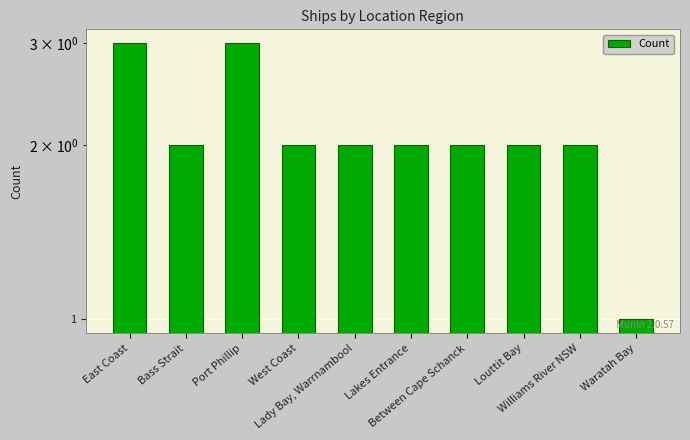

Reading left to right, extract all data points from this chart.

3	2	3	2	2	2	2	2	2	1